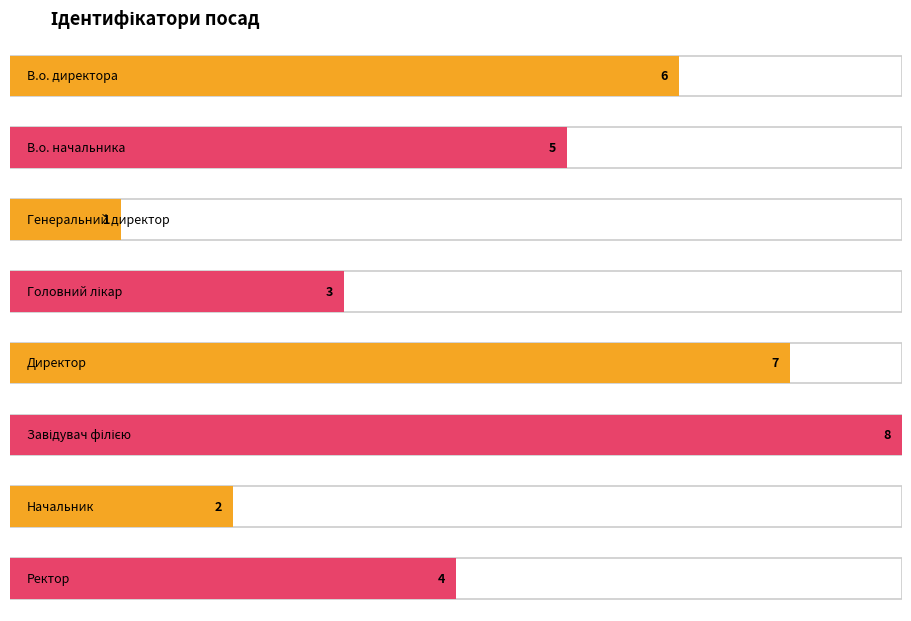

What is the change in value from Директор to Начальник?

-5